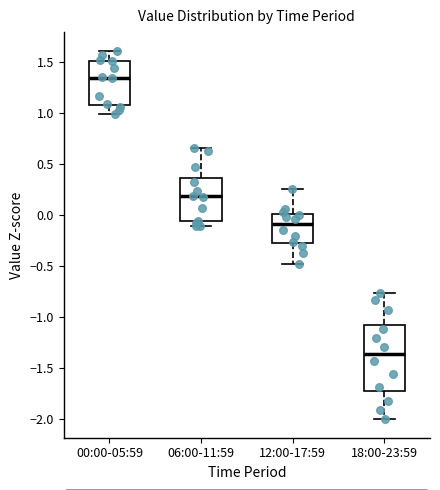

Which box has the lowest median line?

18:00-23:59